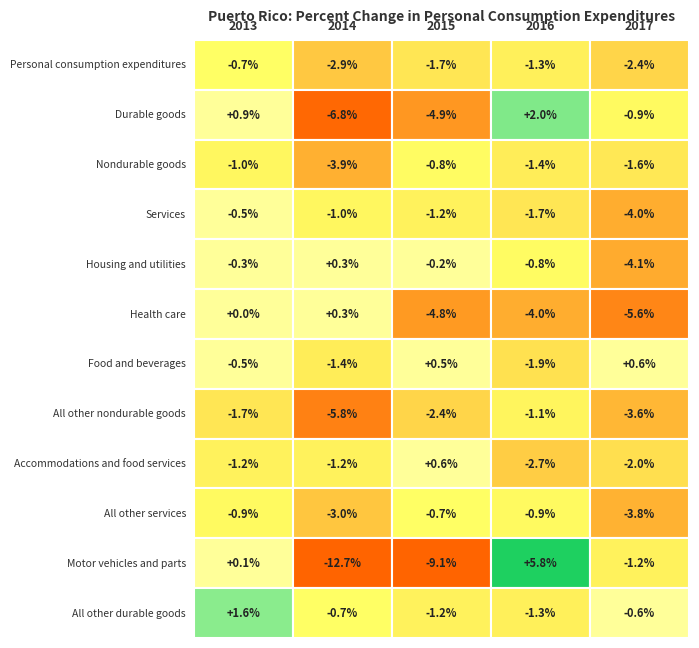

What is the average value of the Food and beverages series?

-0.5